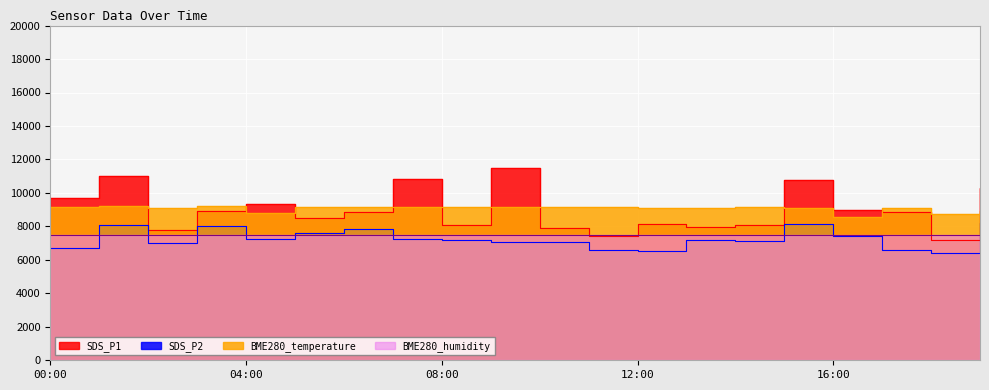

What is the maximum value for SDS_P1?

11480.0